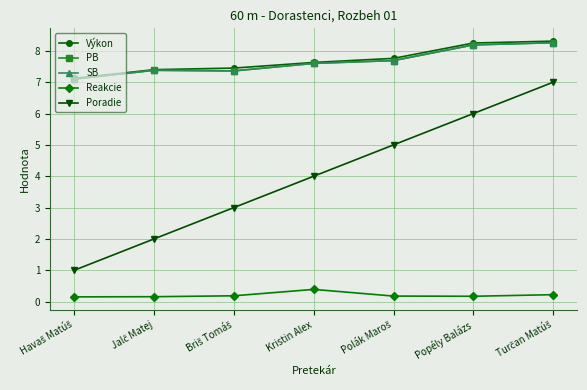

What is the difference between the maximum and second lowest values in the SB series?

0.9